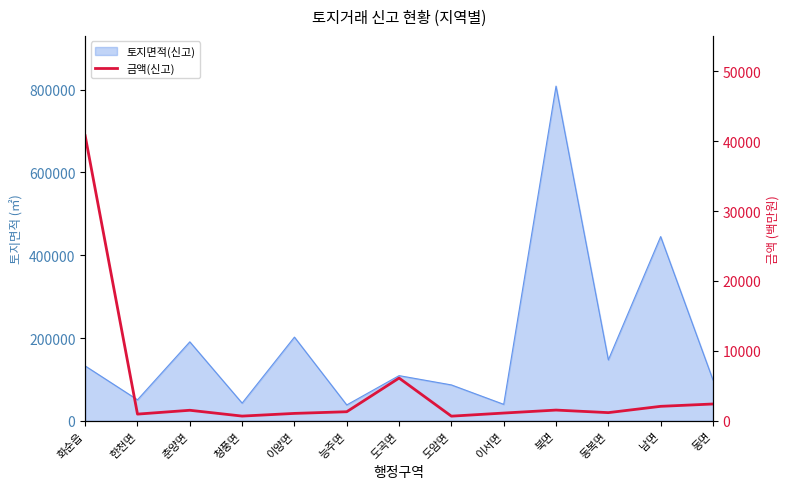

Reading left to right, what are all the values shown in this chart?

40771	967	1517	684	1068	1307	6121	674	1118	1544	1178	2079	2414